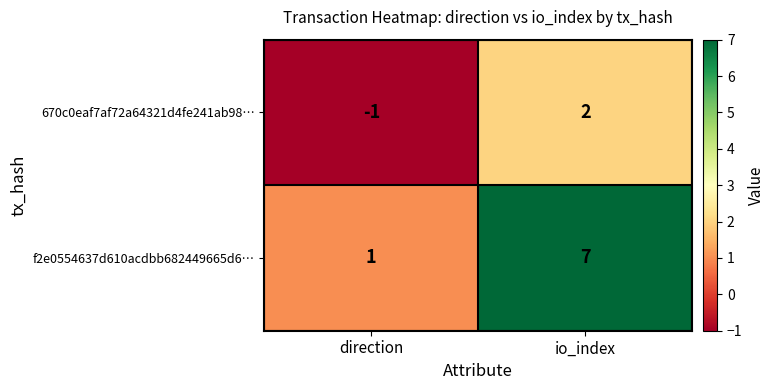

Where is f2e0554637d610acdbb682449665d6… nearest to the value 4?

direction